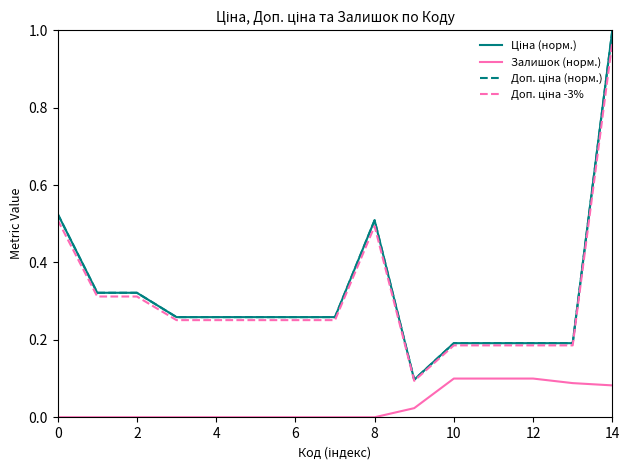

Which series has the largest range (max minus min)?

Ціна (норм.)